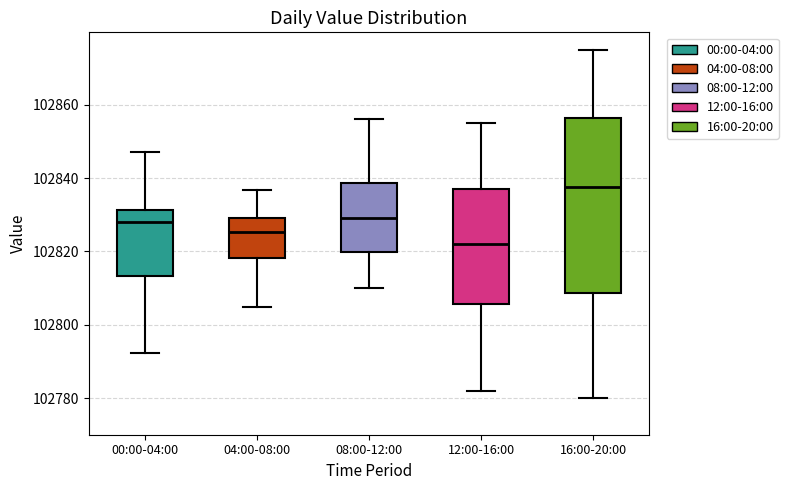

Reading left to right, transcribe this box plot: for each box, give where its median line is, the range the box spans, and where its two whiskers end, as read against the y-axis. The values are not printed on the chart, so give them approximately, as read against the axis.

00:00-04:00: median 102828, box 102814 to 102832, whiskers 102792 to 102848
04:00-08:00: median 102826, box 102818 to 102828, whiskers 102804 to 102836
08:00-12:00: median 102830, box 102820 to 102838, whiskers 102810 to 102856
12:00-16:00: median 102822, box 102806 to 102838, whiskers 102782 to 102856
16:00-20:00: median 102838, box 102808 to 102856, whiskers 102780 to 102876